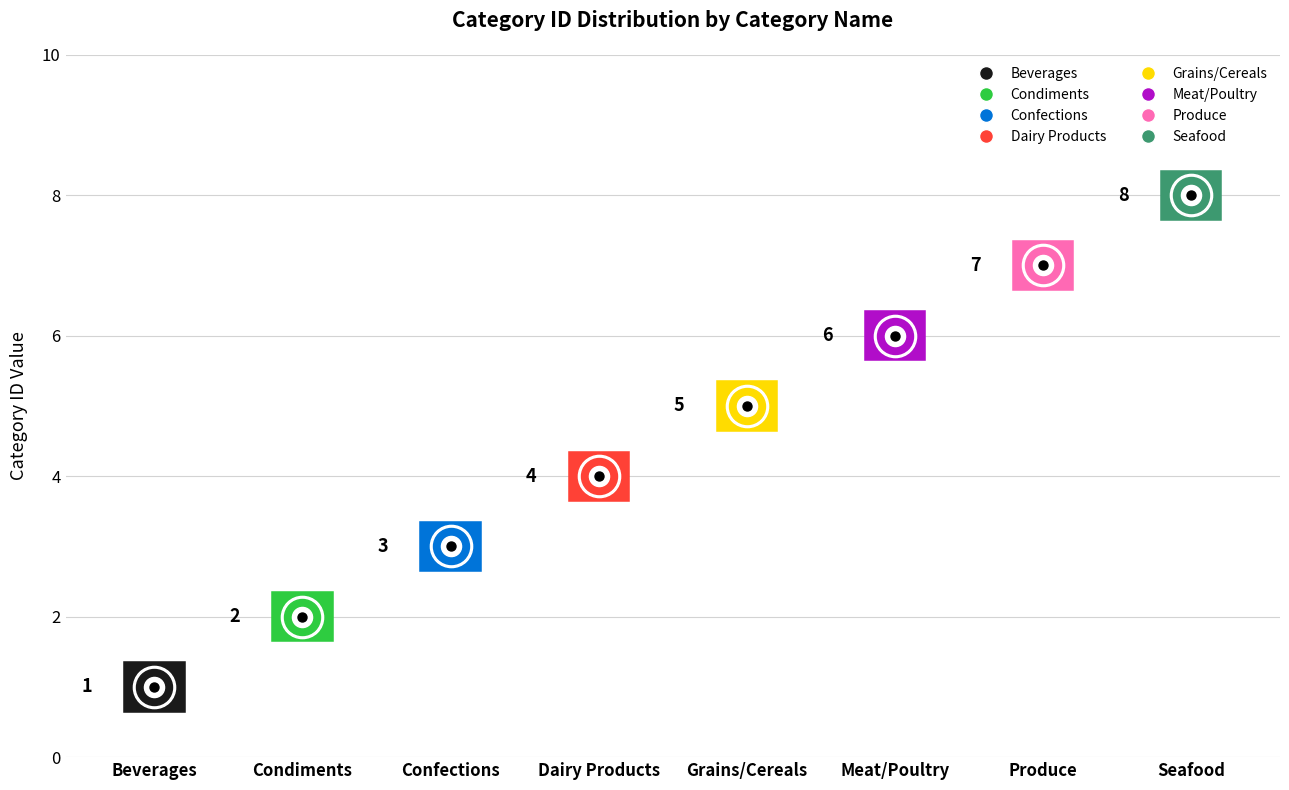

Which has a higher value, Produce or Grains/Cereals?

Produce